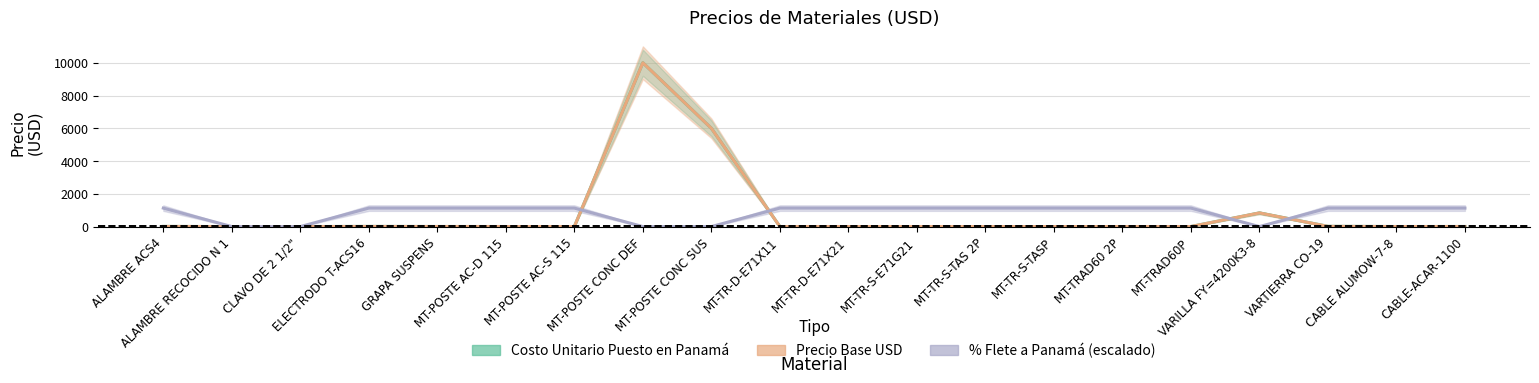

Where does the Precio Base USD series first go above 3?

ALAMBRE ACS4